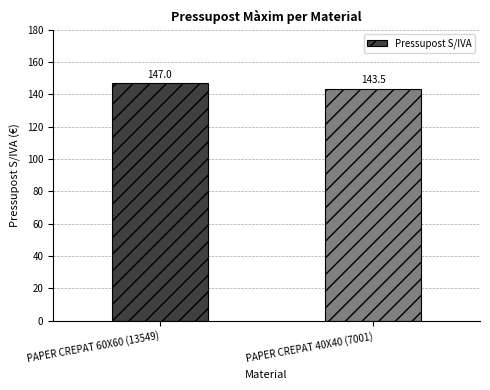

Does the chart contain stacked bars?

No